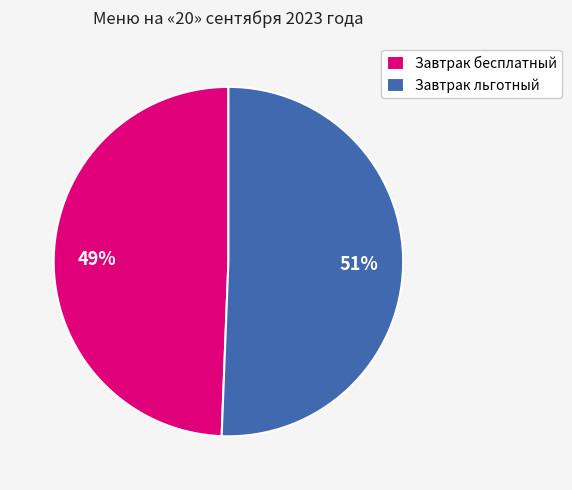

To the nearest percent, what is the combined percentage of Завтрак льготный and Завтрак бесплатный?

100%